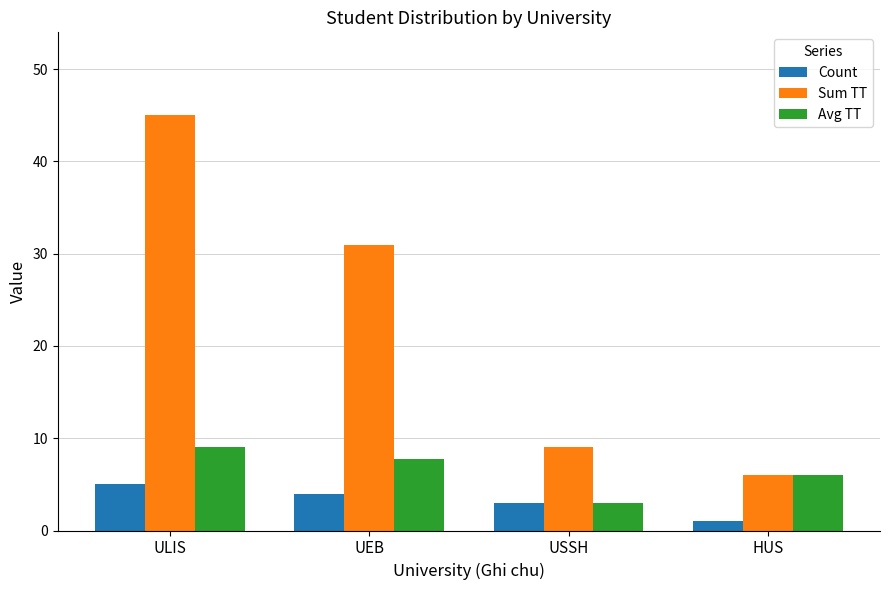

True or false: Sum TT has a value of 1.8 at HUS.

False